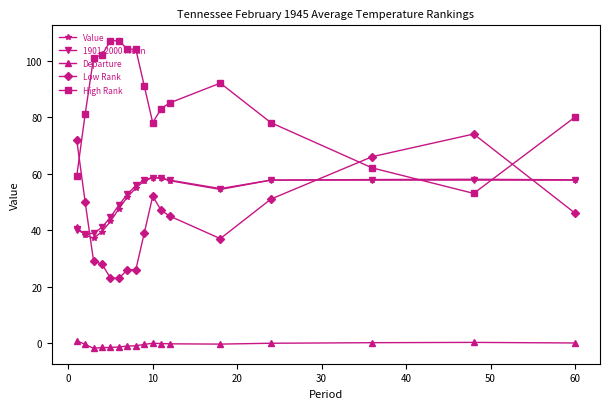

True or false: Low Rank and Departure intersect in this chart.

False